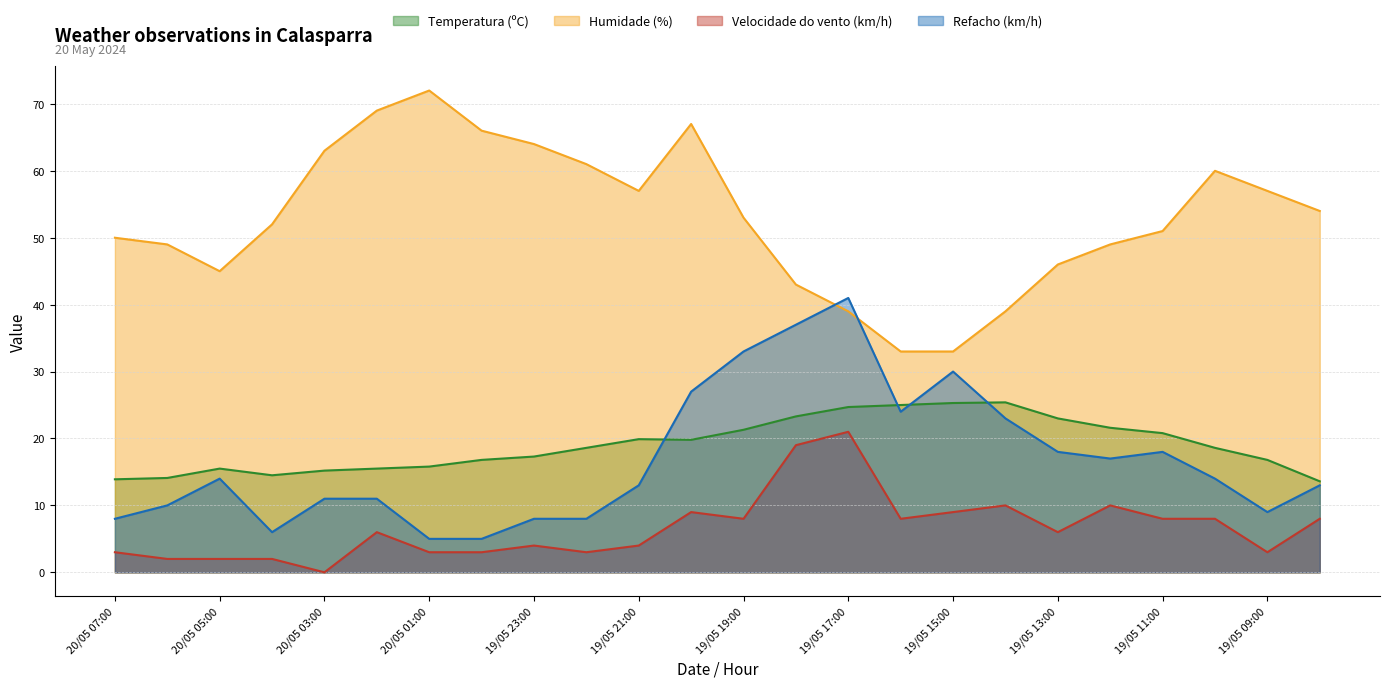

True or false: Humidade (%) and Velocidade do vento (km/h) intersect in this chart.

False